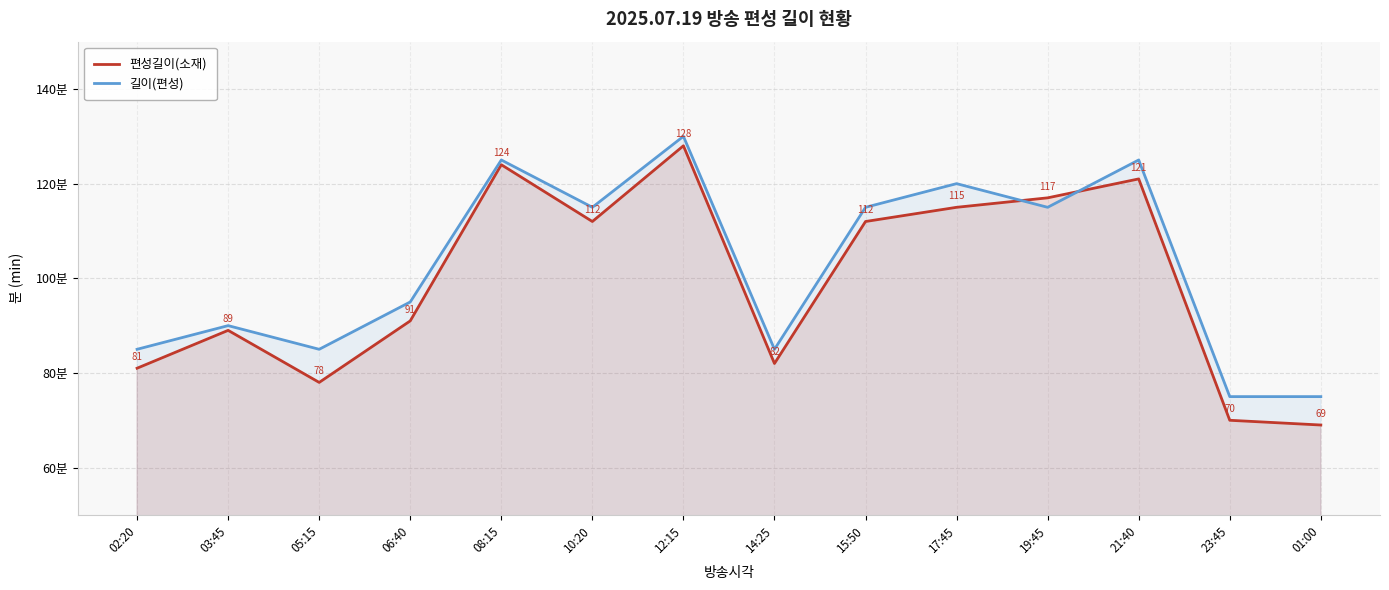

True or false: 길이(편성) and 편성길이(소재) cross at least once.

True